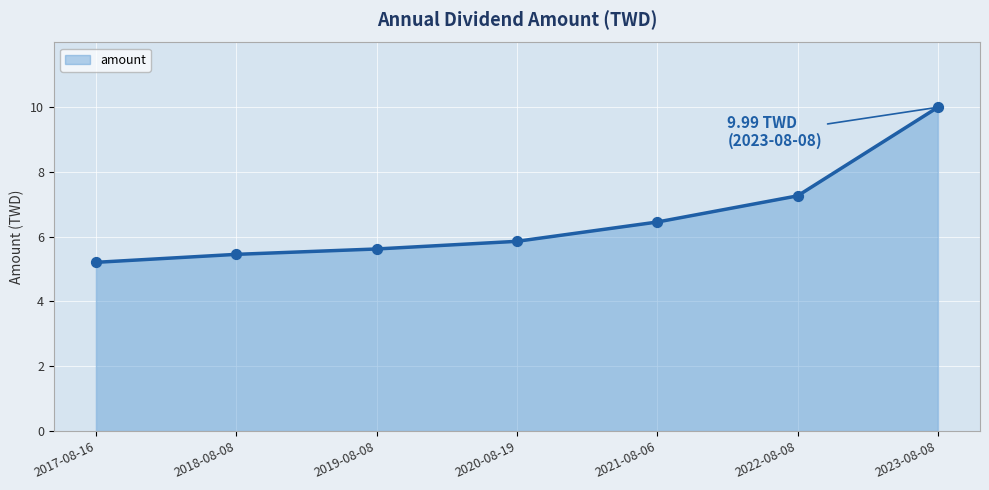

What is the ratio of the value at 2021-08-06 to the value at 2023-08-08?

0.6